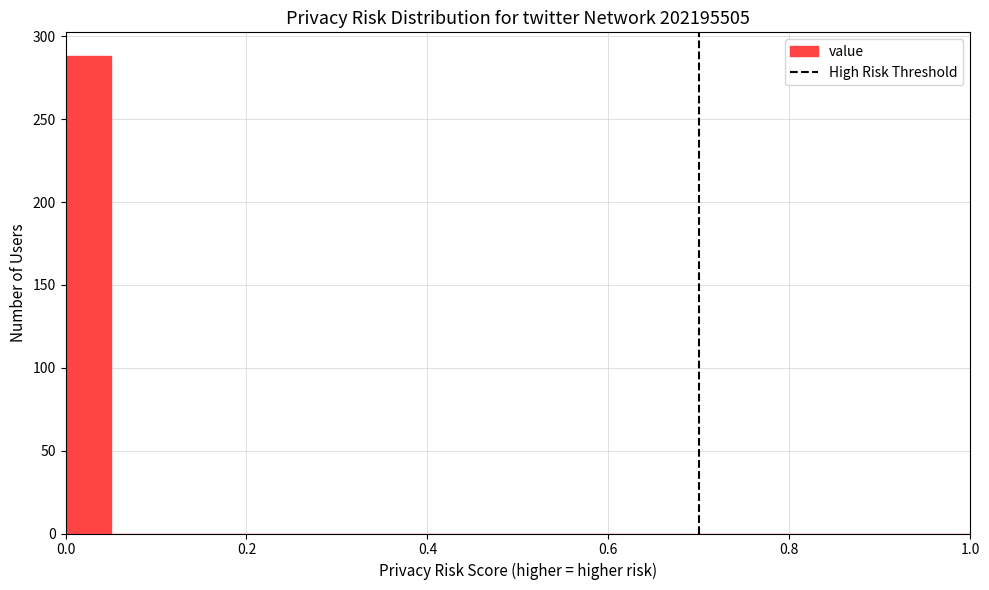

Read against the x-axis, roughly where is the centre of the tallest bar?

0.02